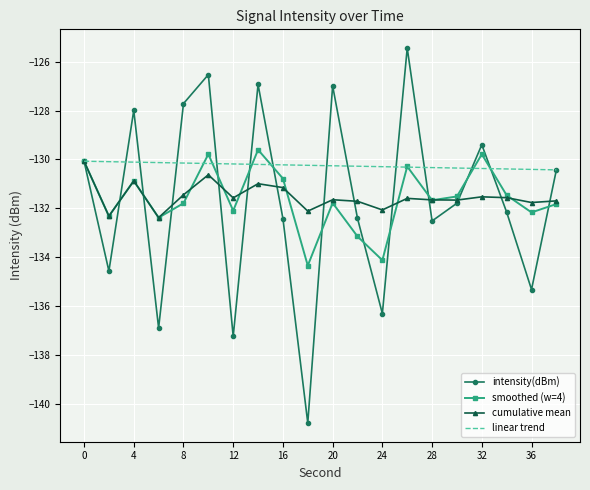

What is the minimum value for intensity(dBm)?

-140.8